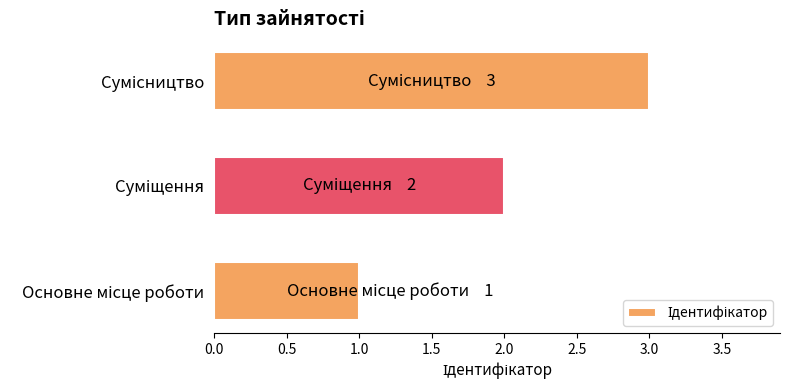

What is the greatest value displayed?

3